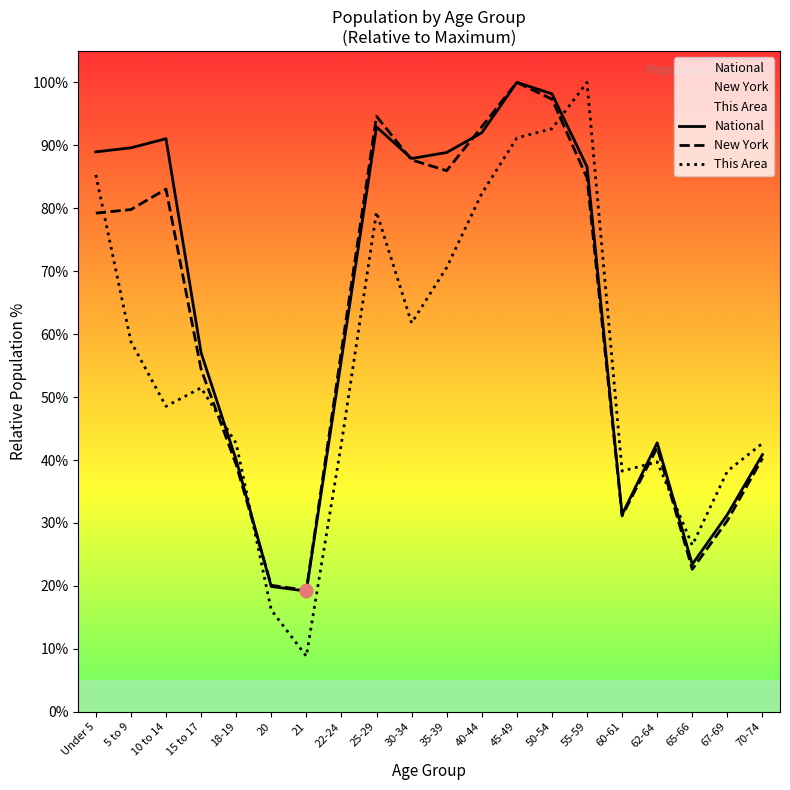

Which series has the largest total across all categories?

National